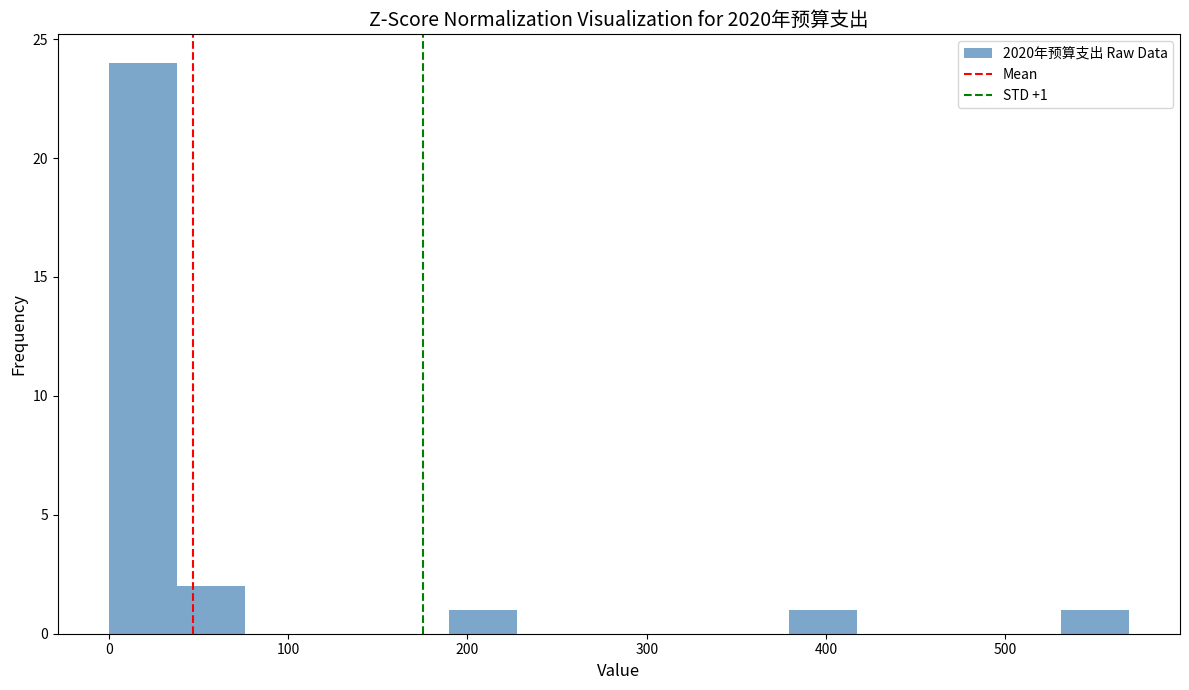

Around what value on the x-axis is the tallest bar? Give the approximate position of its centre, as read against the axis.

20